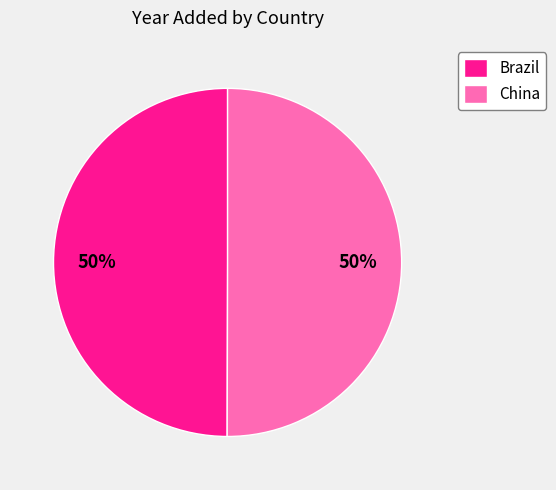

Is it true that Brazil is 50% of the pie?

True